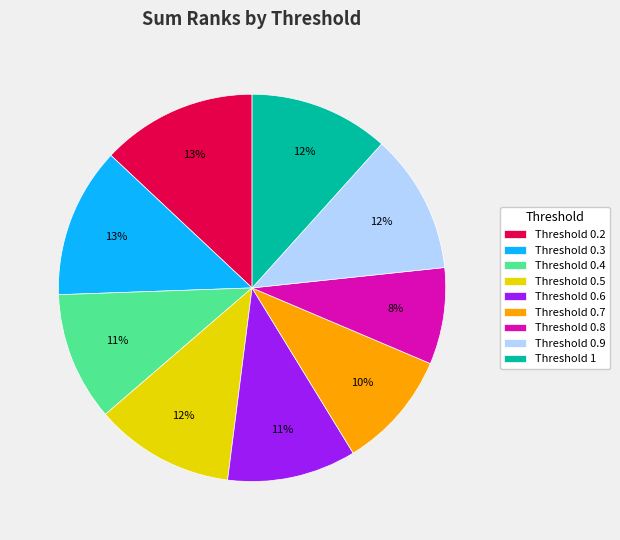

To the nearest percent, what is the average slice percentage?

11%